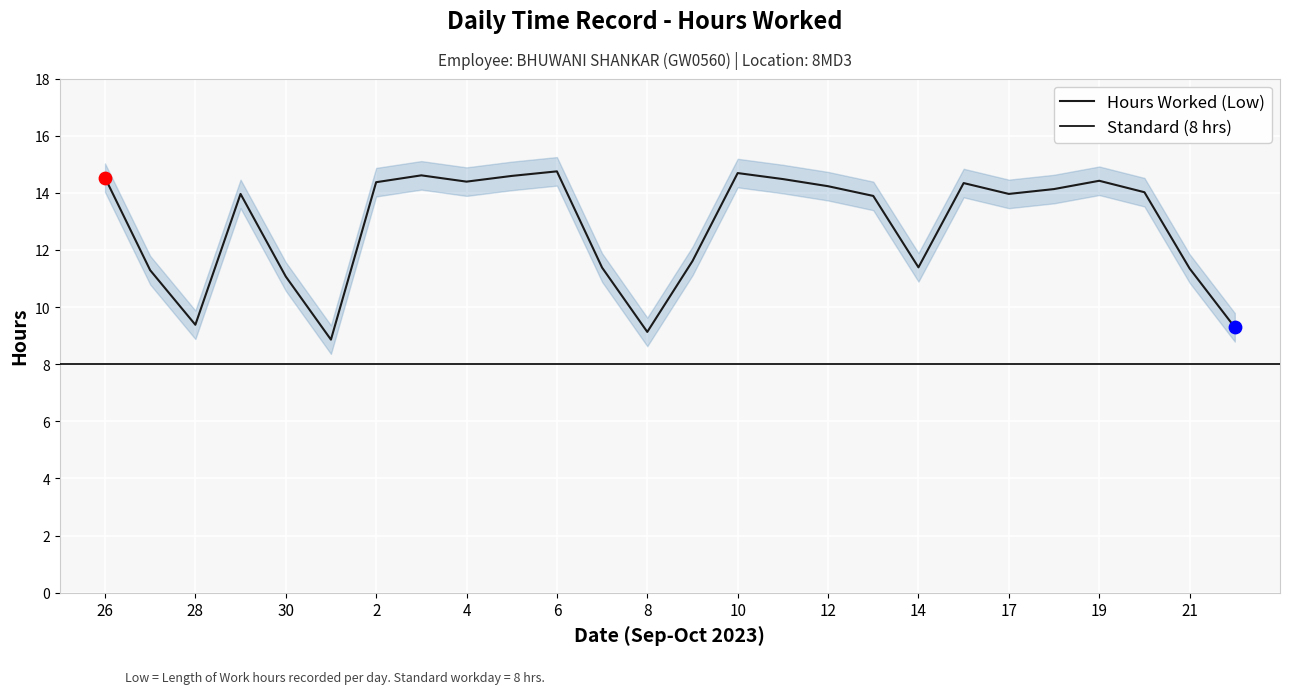

Which has a higher value, 4 or 28?

4